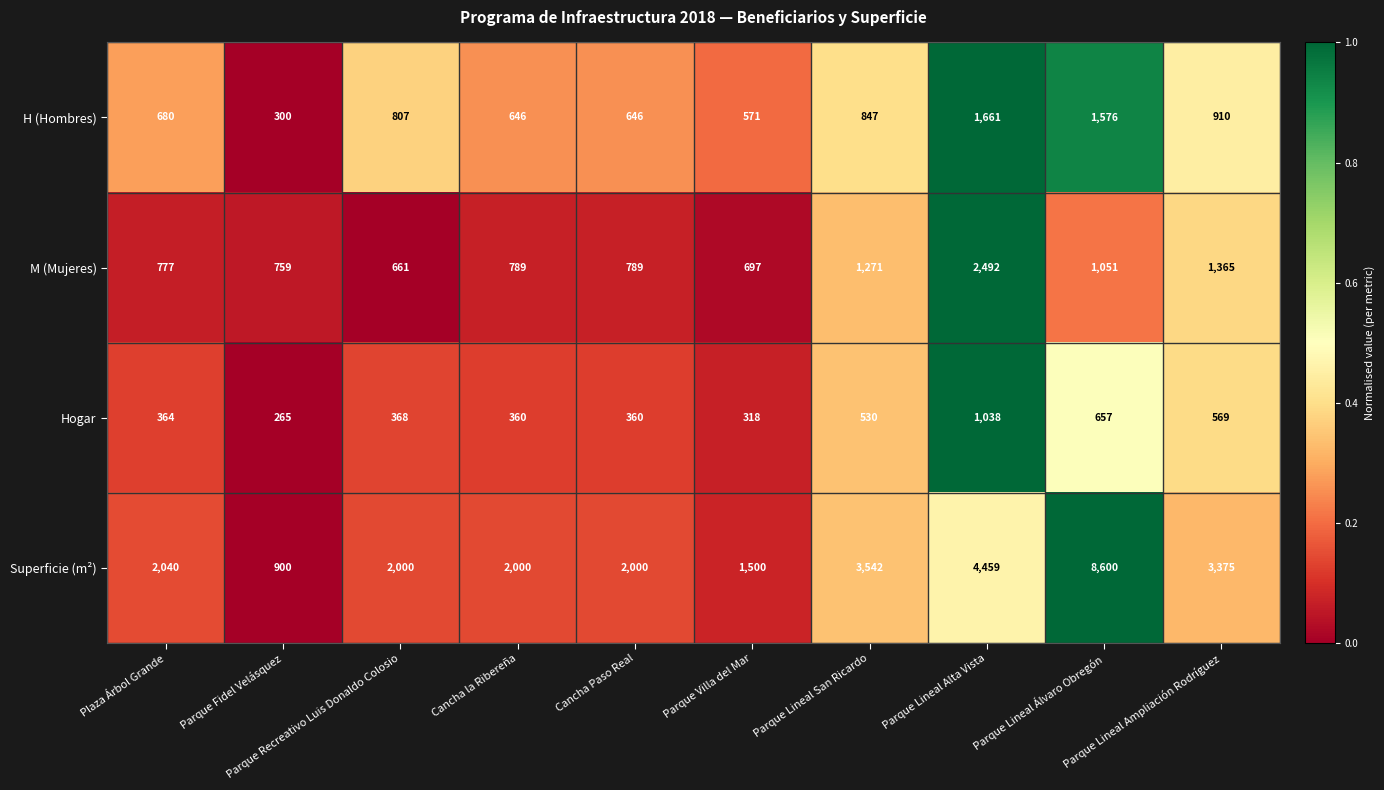

What is the difference between the highest and lowest values at Cancha Paso Real?

1640